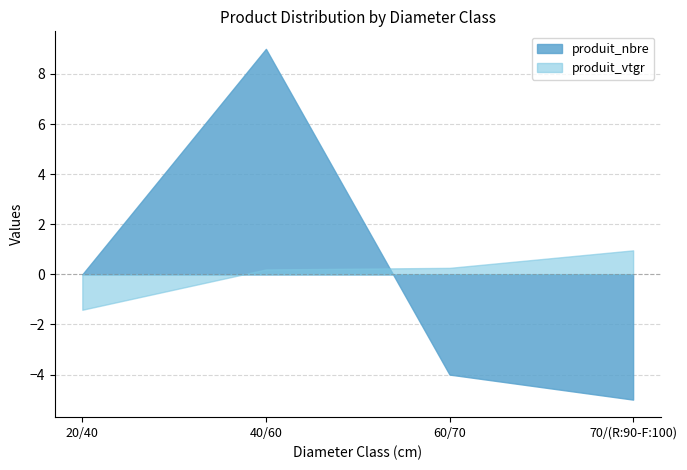

At which category is the sum across all series the highest?

40/60